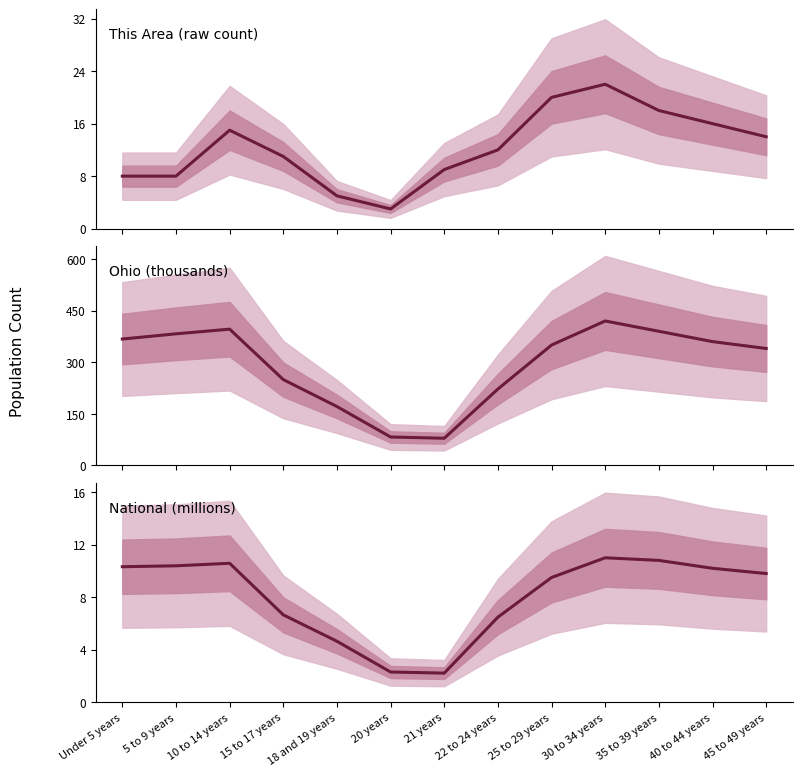

Which series changed the most between 15 to 17 years and 25 to 29 years?

Ohio